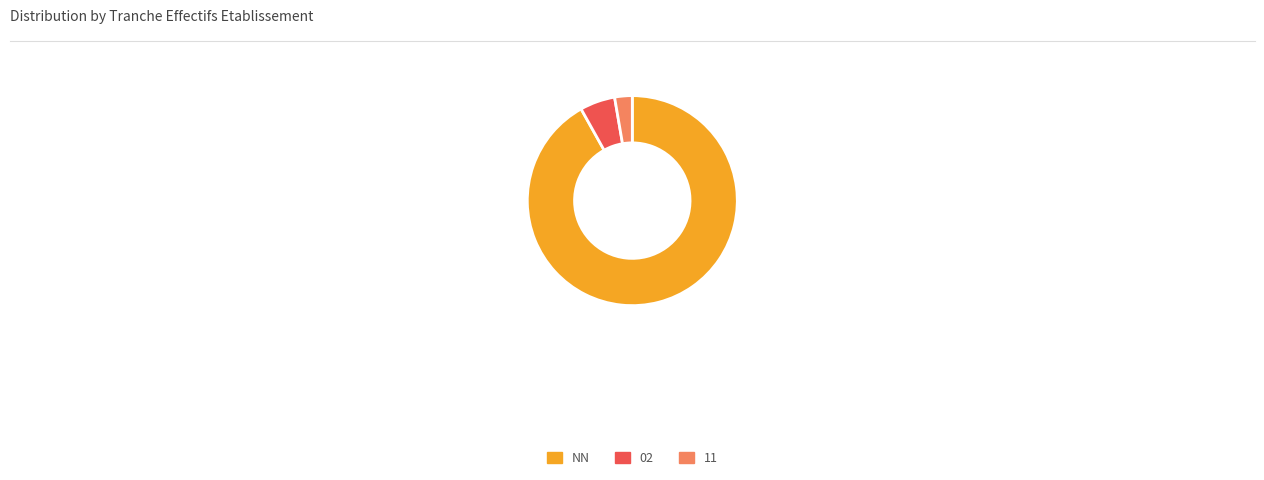

The 02 slice represents 5% of the pie. True or false?

True